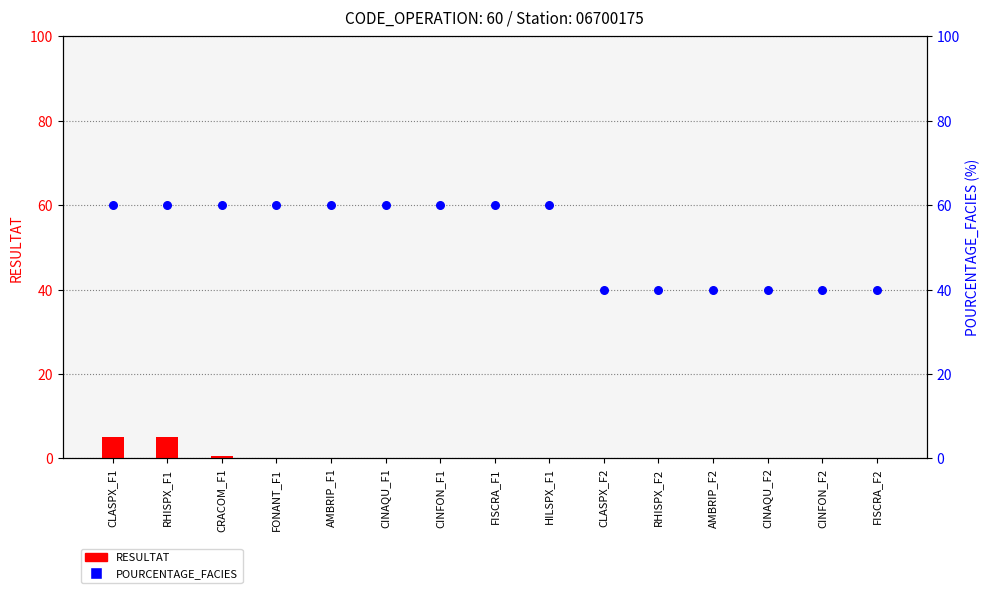

Which series contains the lowest Y value?

RESULTAT